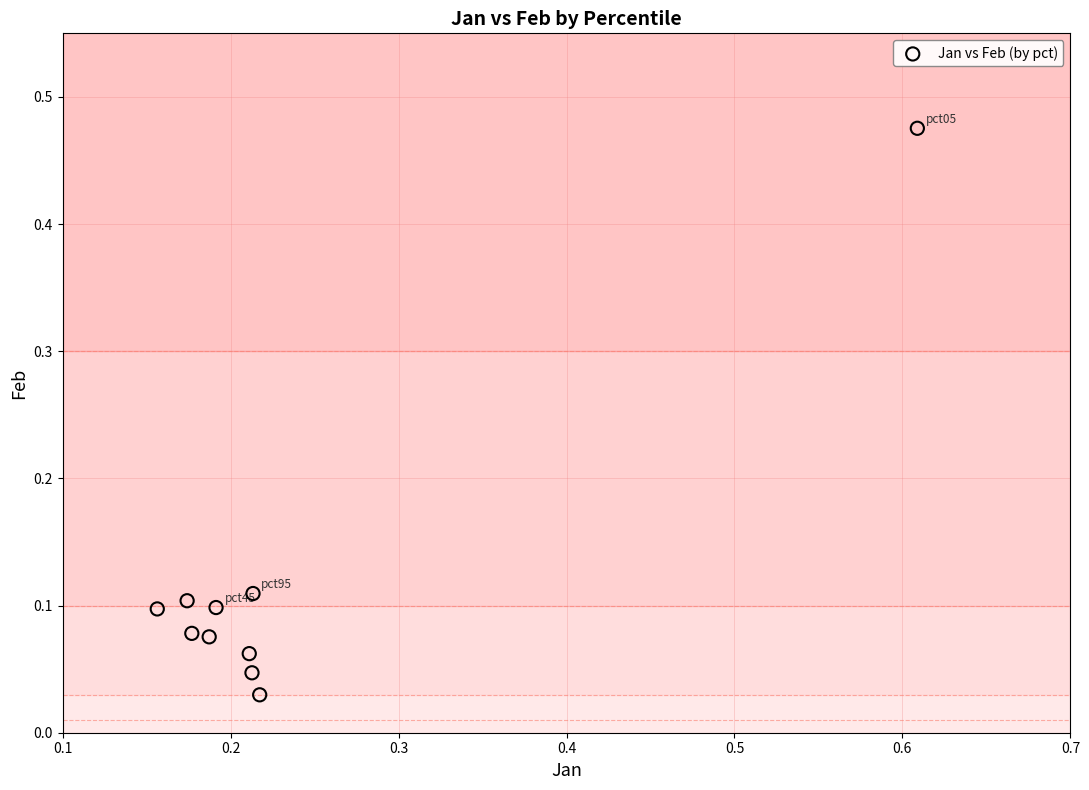

What is the range of Y values (max minus min)?

0.4